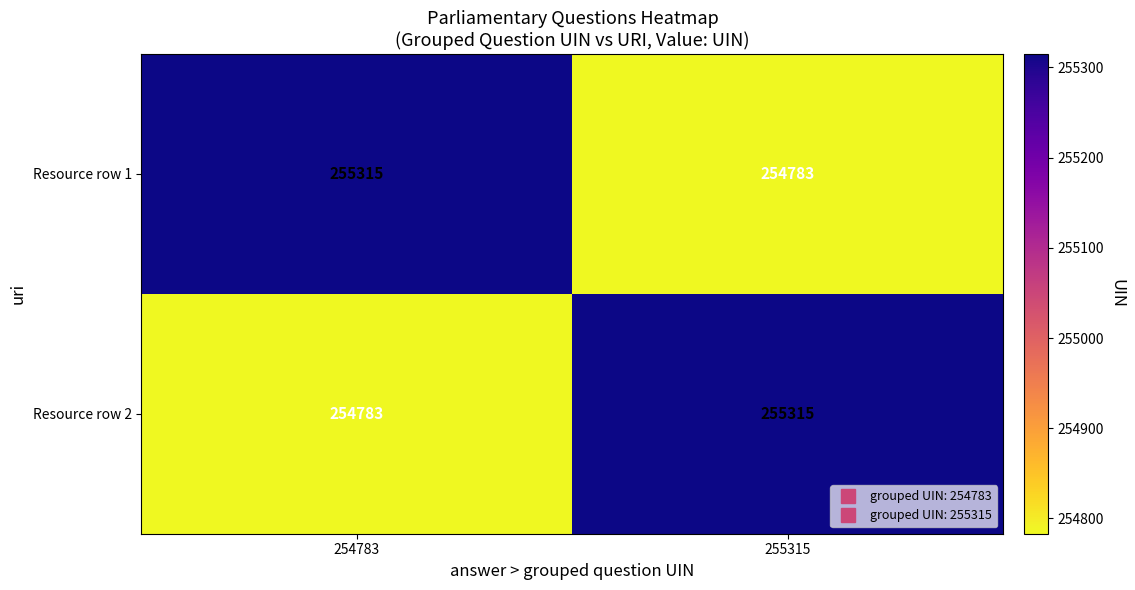

What is the average value of the Resource row 2 series?

255049